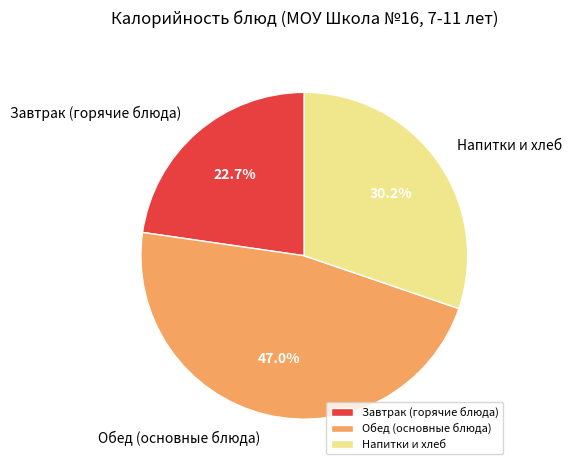

What is the ratio of the value at Обед (основные блюда) to the value at Завтрак (горячие блюда)?

2.1